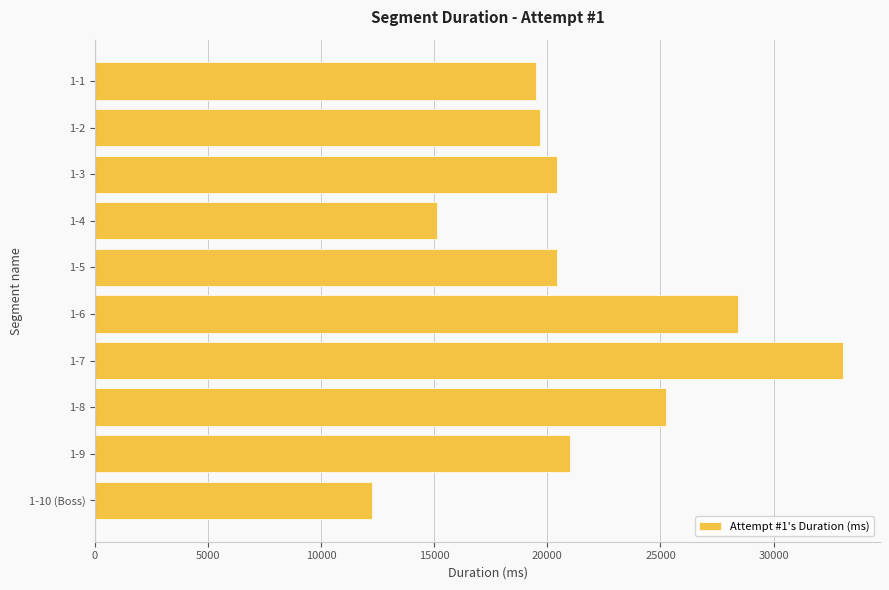

Between 1-6 and 1-9, which is larger?

1-6